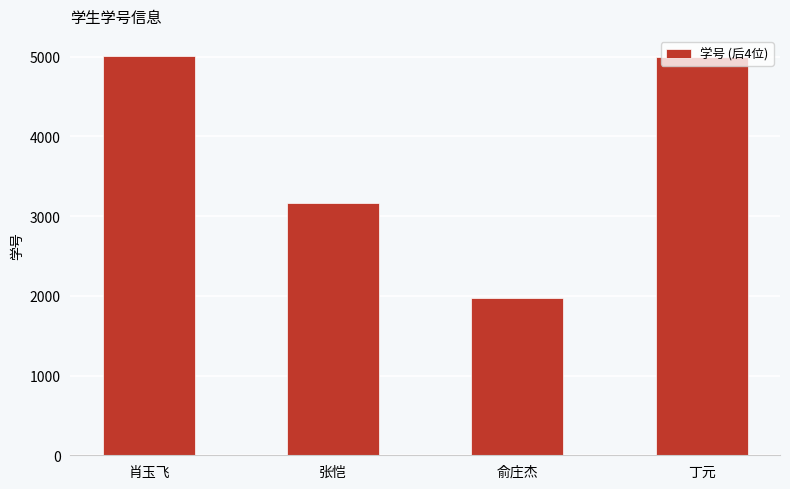

What is the approximate value at 肖玉飞?

5009